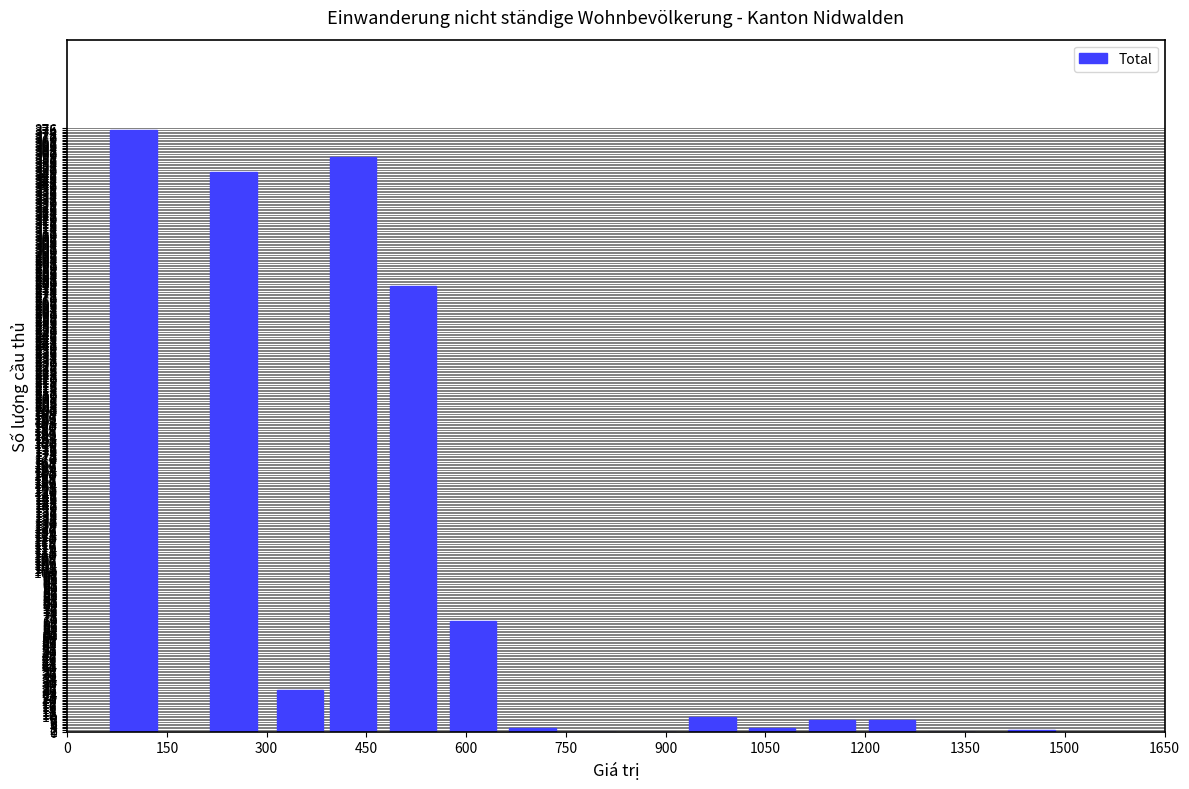

What is the sum of all values?

1483